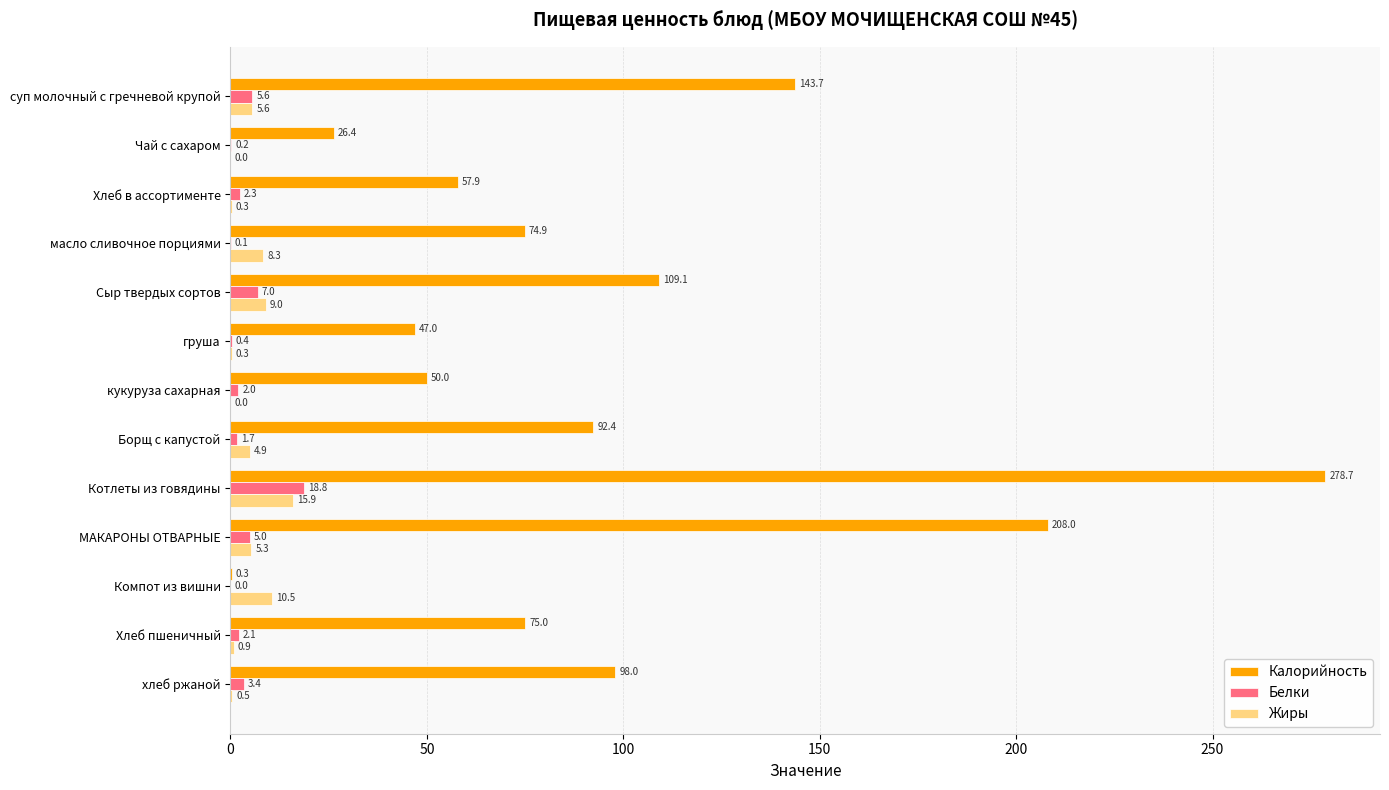

At which label is Белки closest to 9?

Сыр твердых сортов